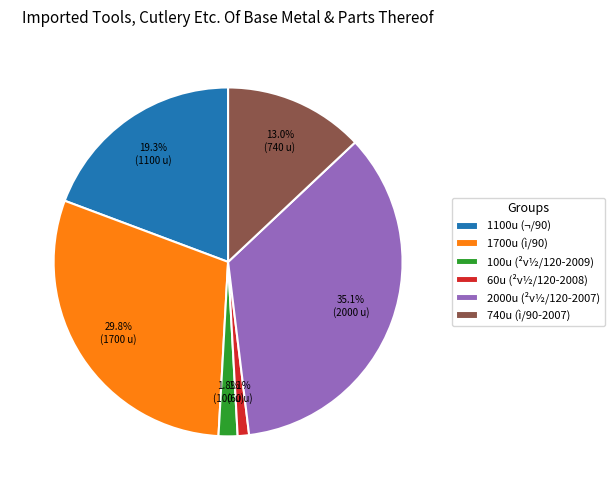

What is the largest slice in the pie chart?

2000u (²v½/120-2007)